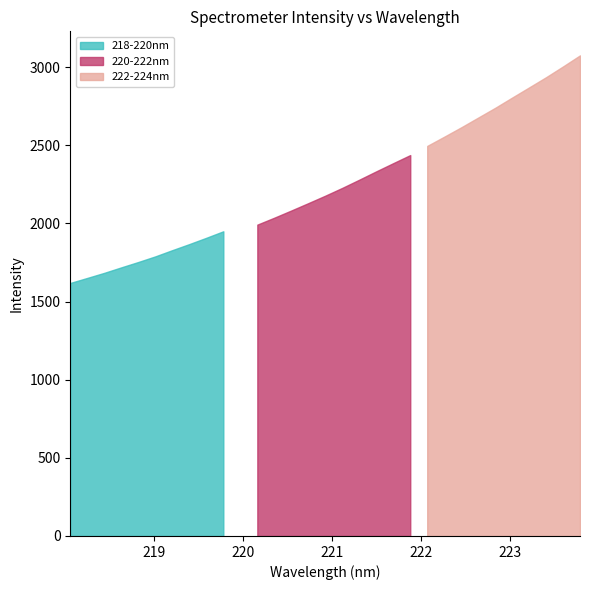

True or false: 218-220nm and 220-222nm cross at least once.

False